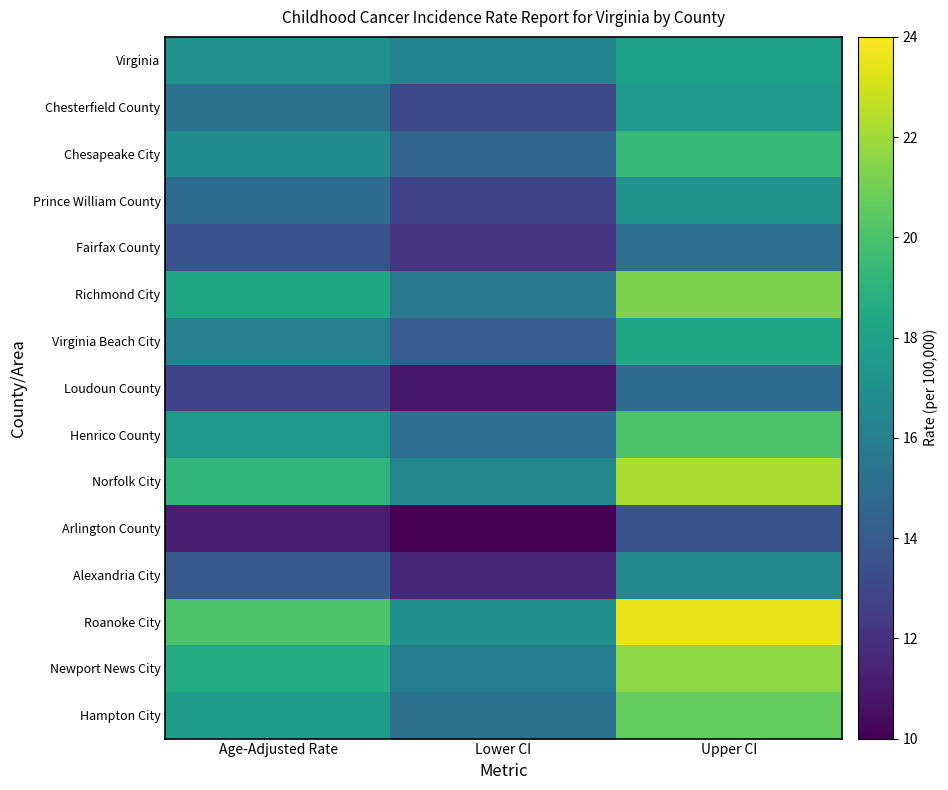

Which series has the largest range (max minus min)?

Roanoke City